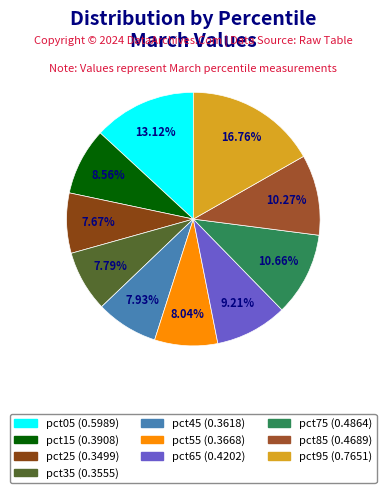

How many segments does this pie chart have?

10